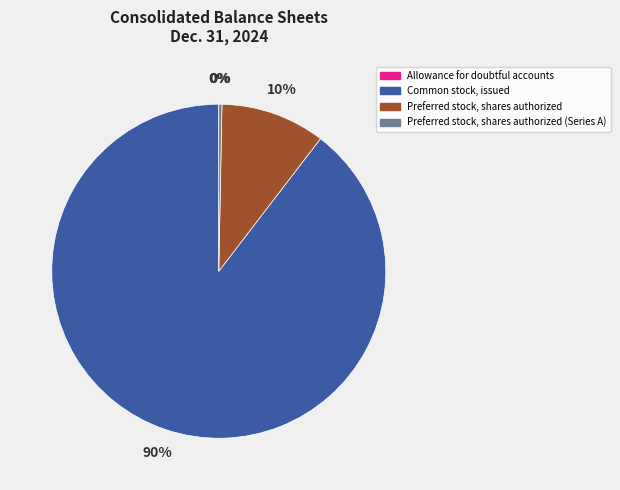

Is there a majority slice in this chart?

Yes